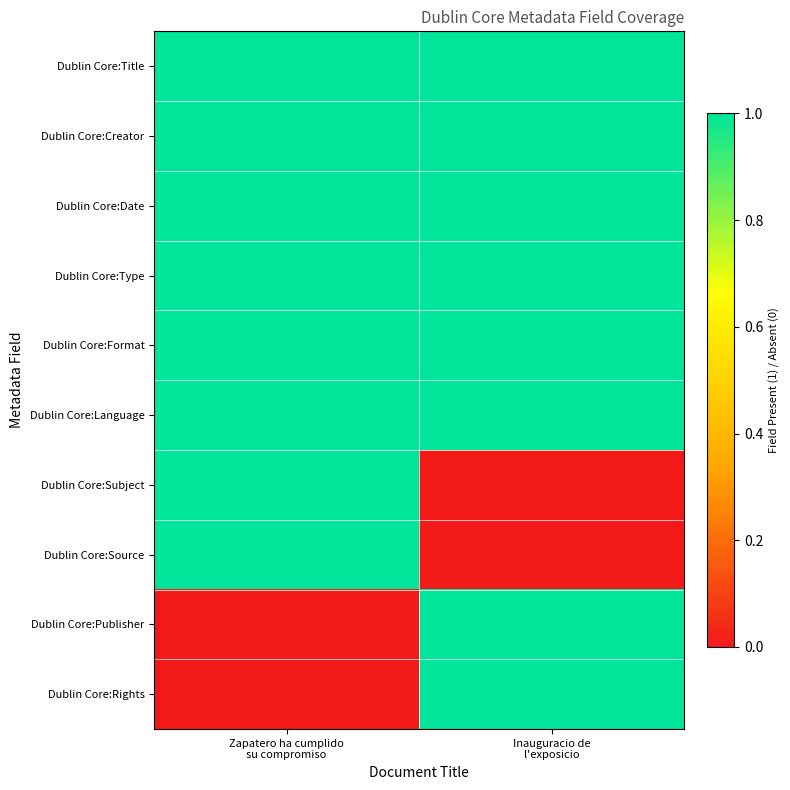

At which category does the chart reach its minimum across all series?

Inauguracio de
l'exposicio